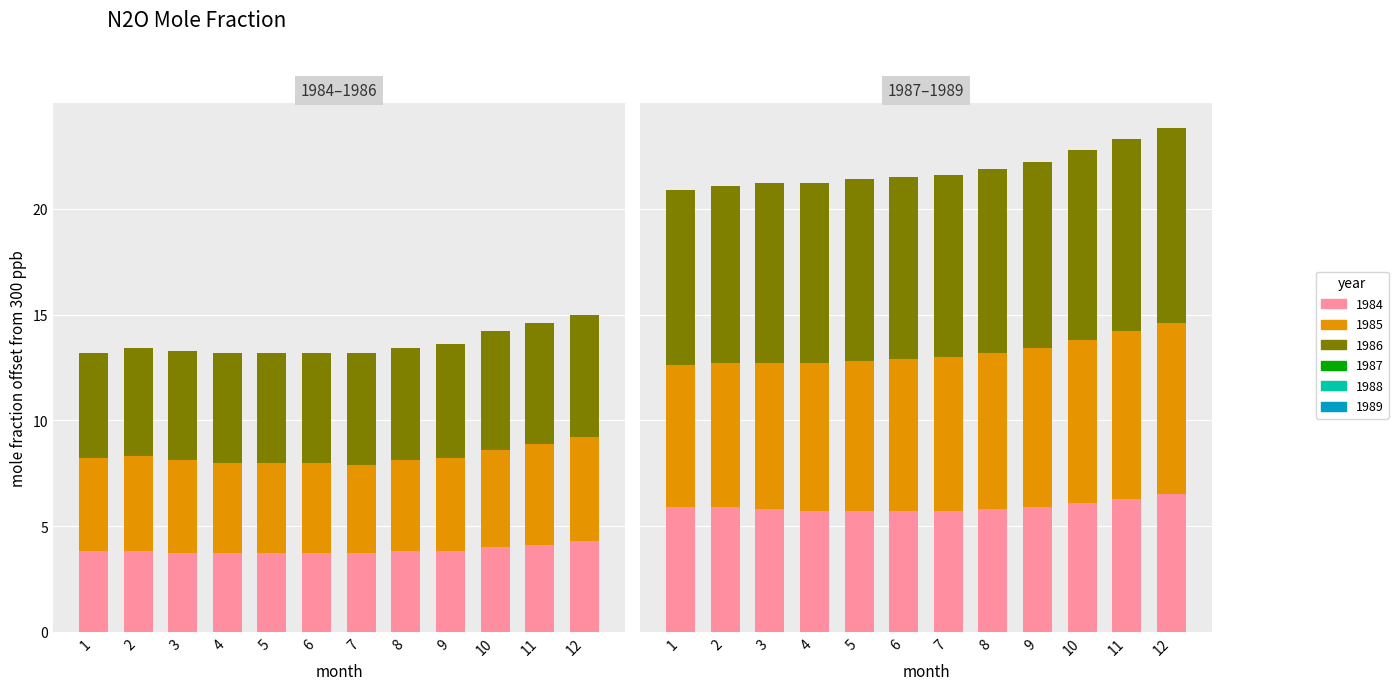

How many 1989 values are between 8 and 9?

10